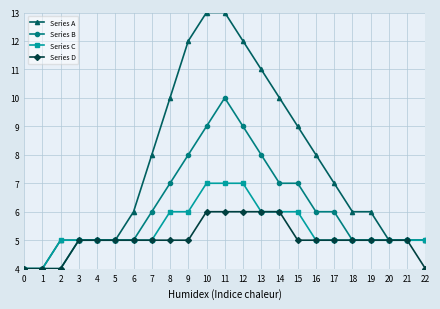

What is the greatest value displayed?

13